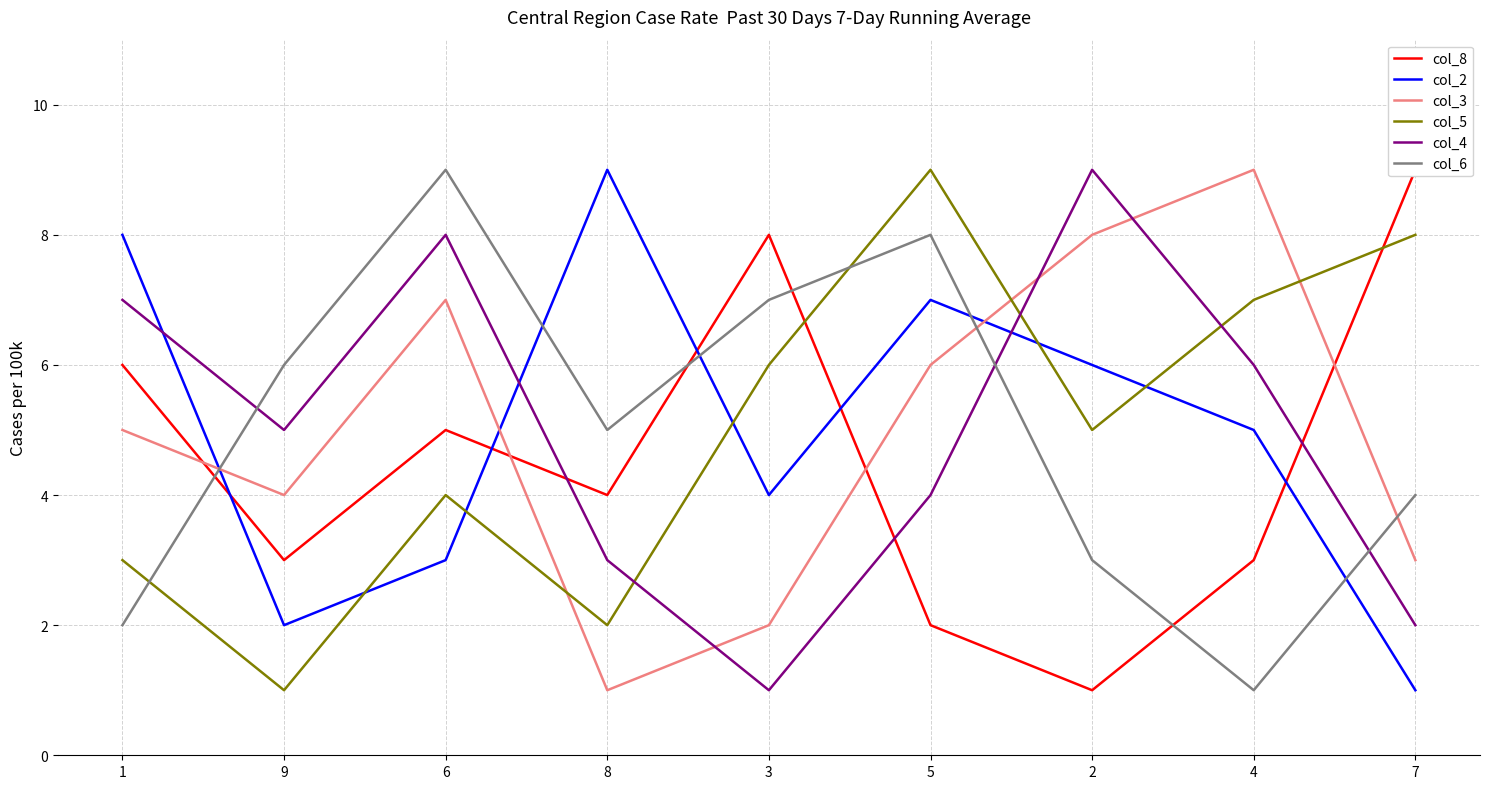

What is the difference between the highest and lowest values at 3?

7